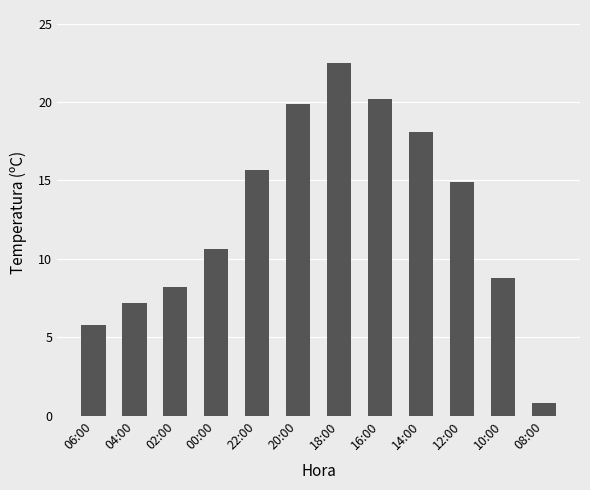

Rank the categories by value from highest to lowest.

18:00, 16:00, 20:00, 14:00, 22:00, 12:00, 00:00, 10:00, 02:00, 04:00, 06:00, 08:00